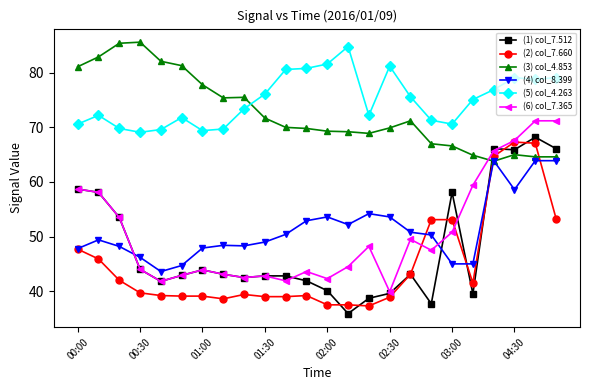

What is the value of the (4) col_8.399 point at the 16th from the left?

53.6